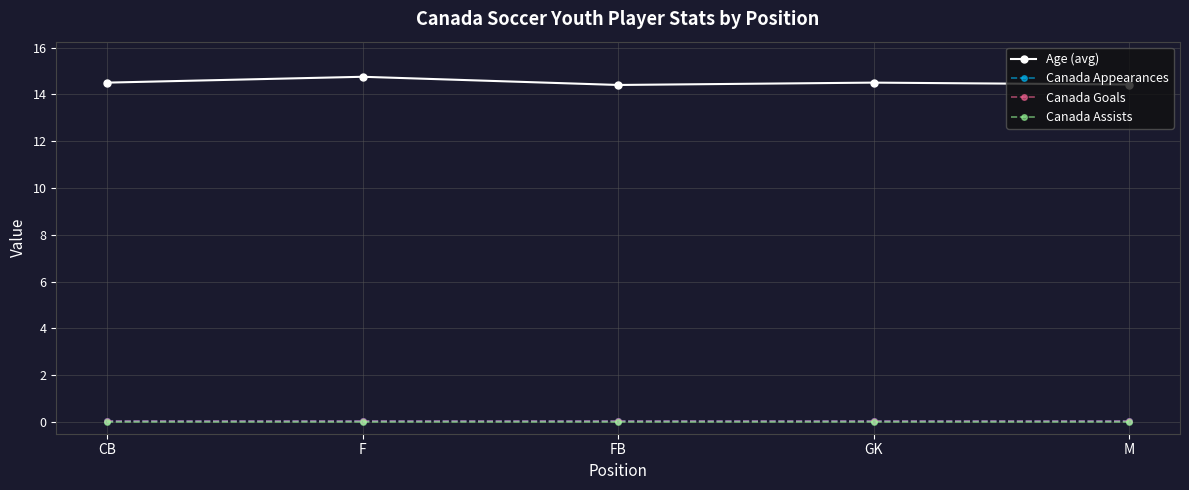

Is it true that Age (avg) equals 14.4 at M?

True